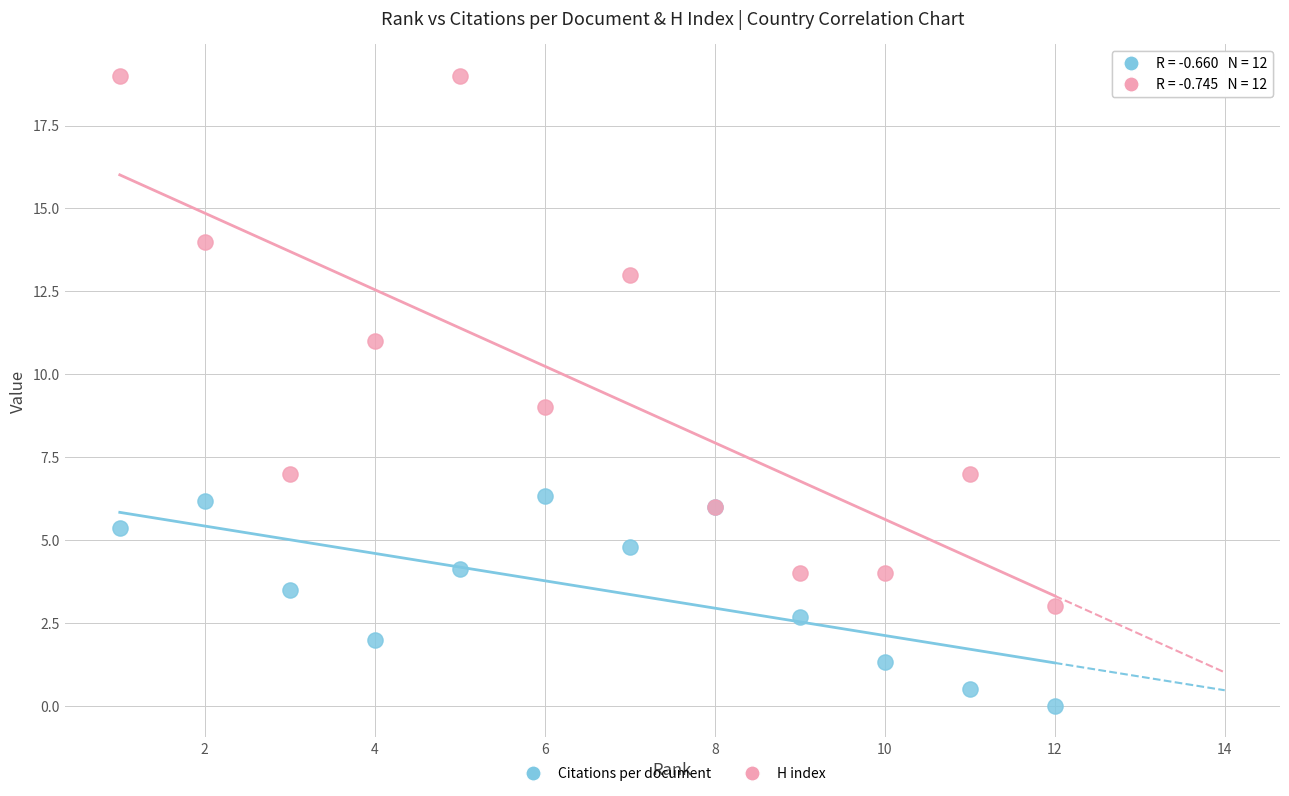

Which series has the largest Y range (max minus min)?

H index